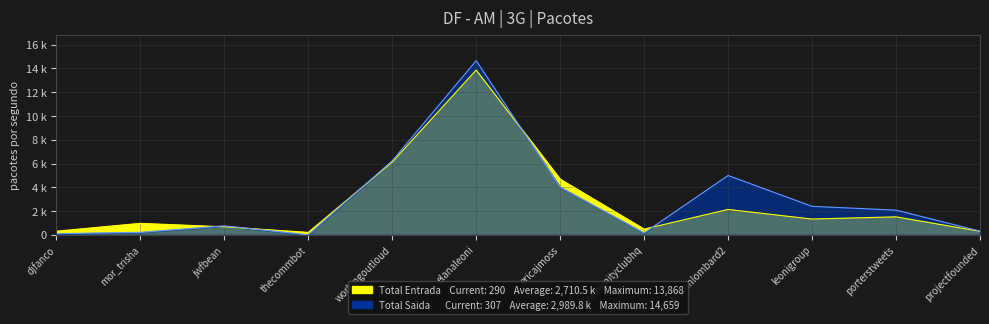

What is the label of the 3rd point from the right?

leonigroup